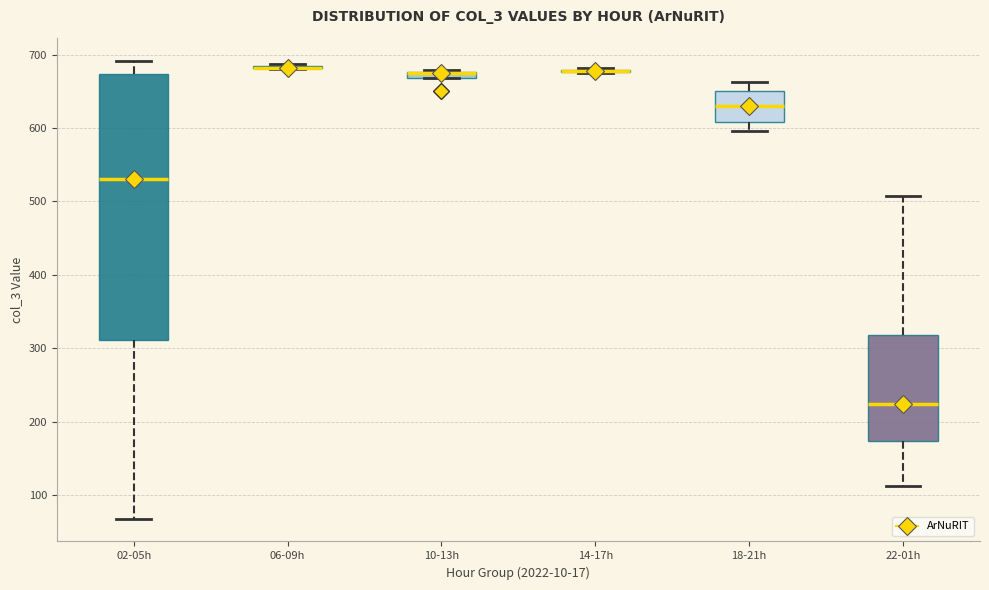

Comparing the boxes themselves (not the whiskers), which one is the tallest?

02-05h